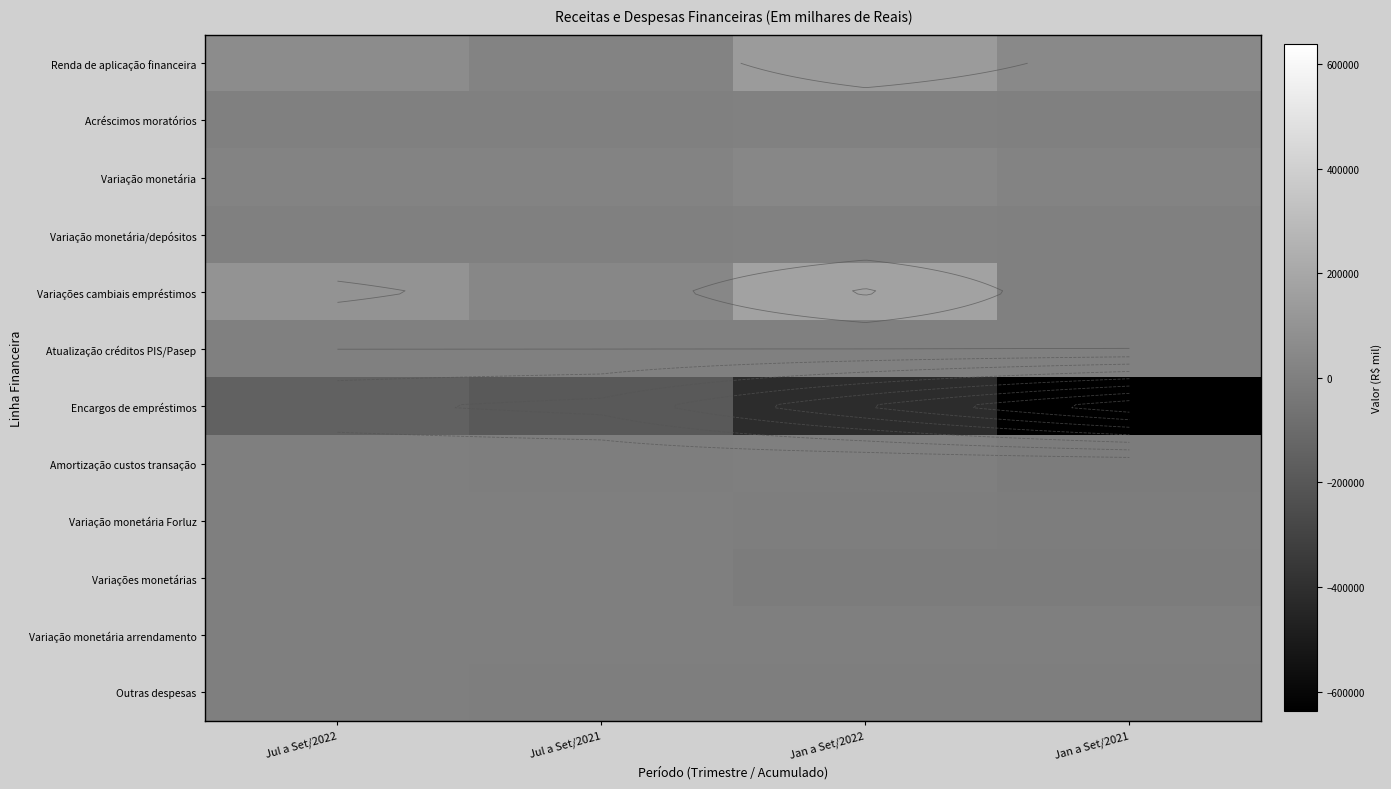

At which label does Renda de aplicação financeira reach its minimum?

Jul a Set/2021